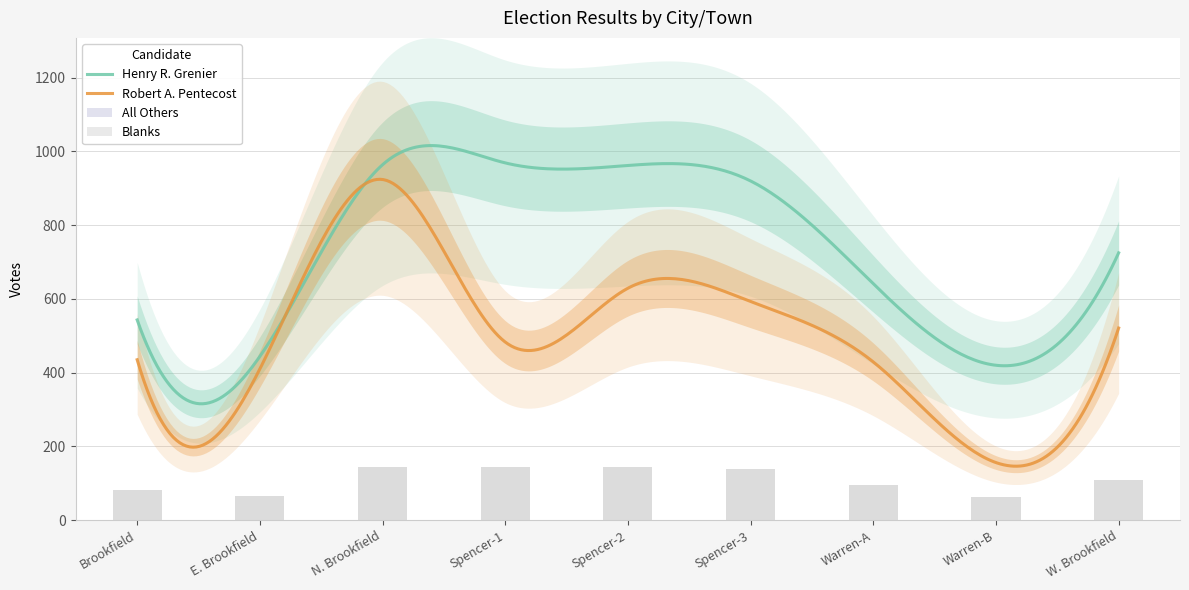

What is the difference between the highest and lowest values at Spencer-3?

920